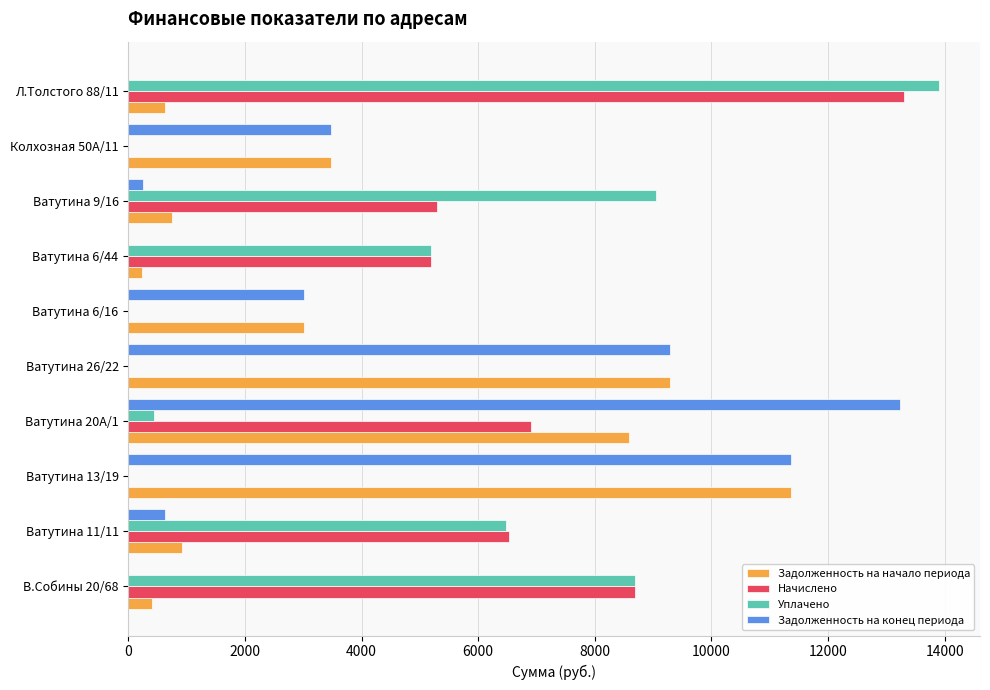

What are all the series names shown in the legend?

Задолженность на начало периода, Начислено, Уплачено, Задолженность на конец периода